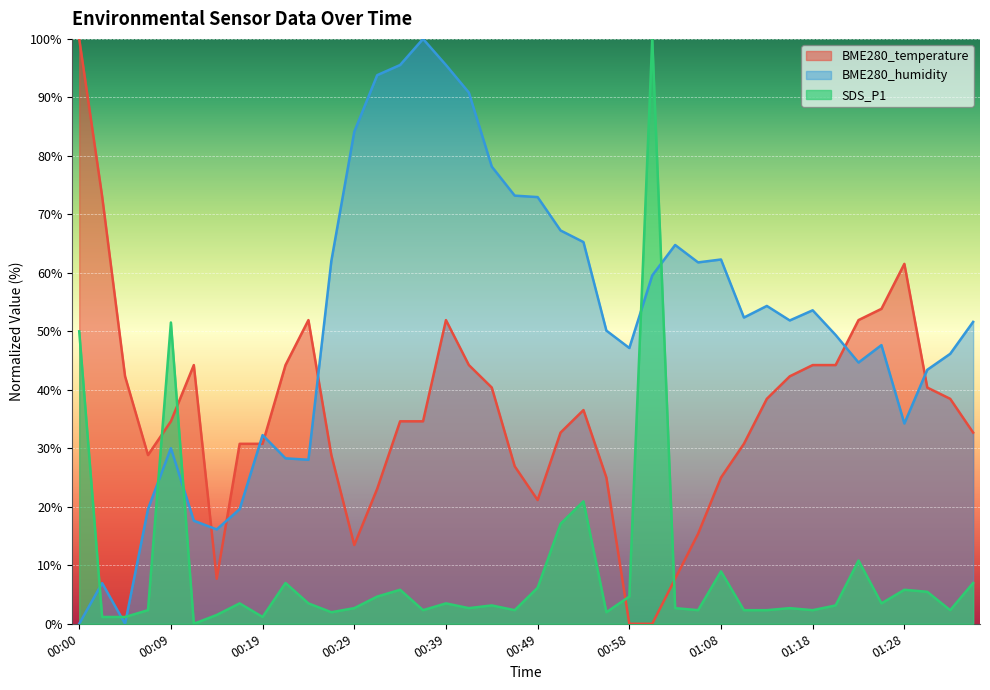

How many intersections are there between BME280_humidity and SDS_P1?

7